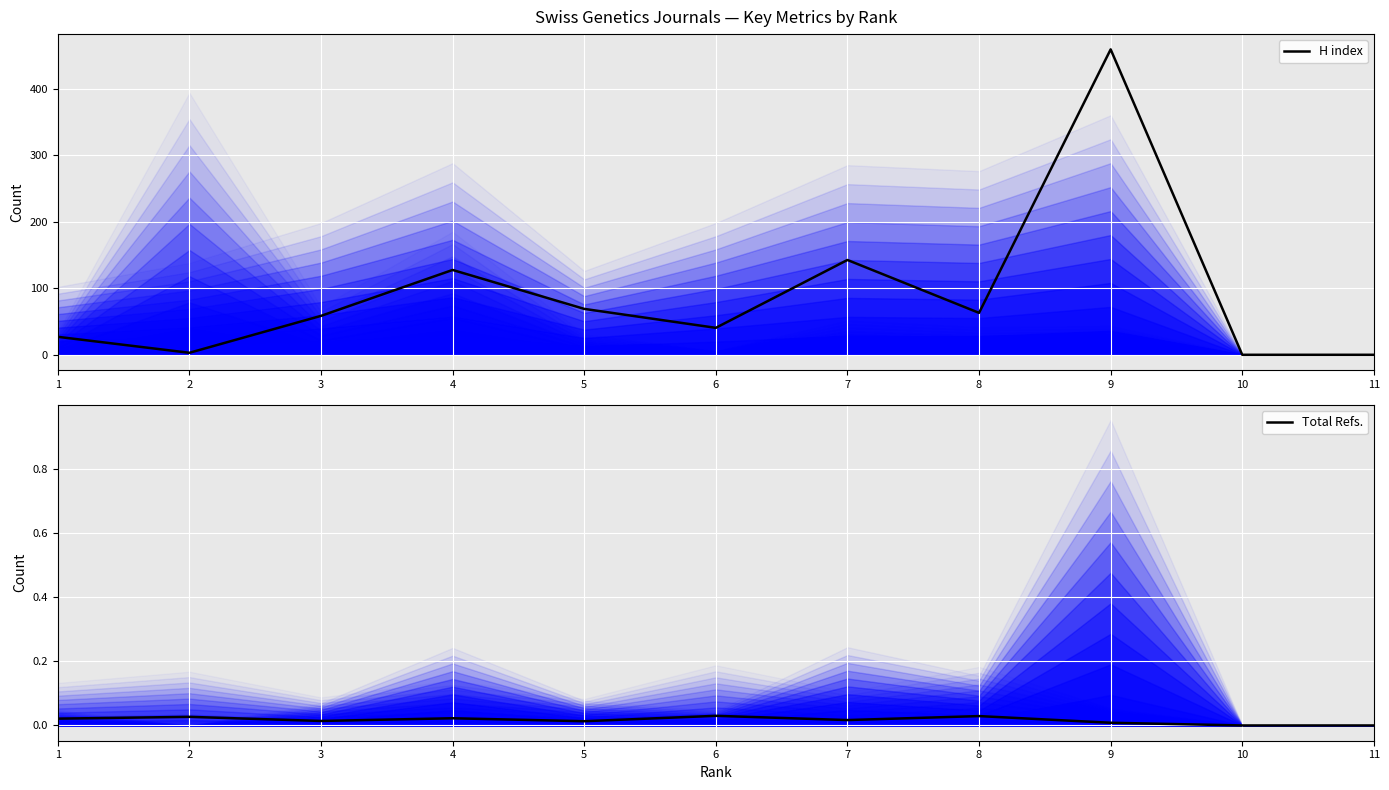

True or false: Total Refs. and H index intersect in this chart.

False